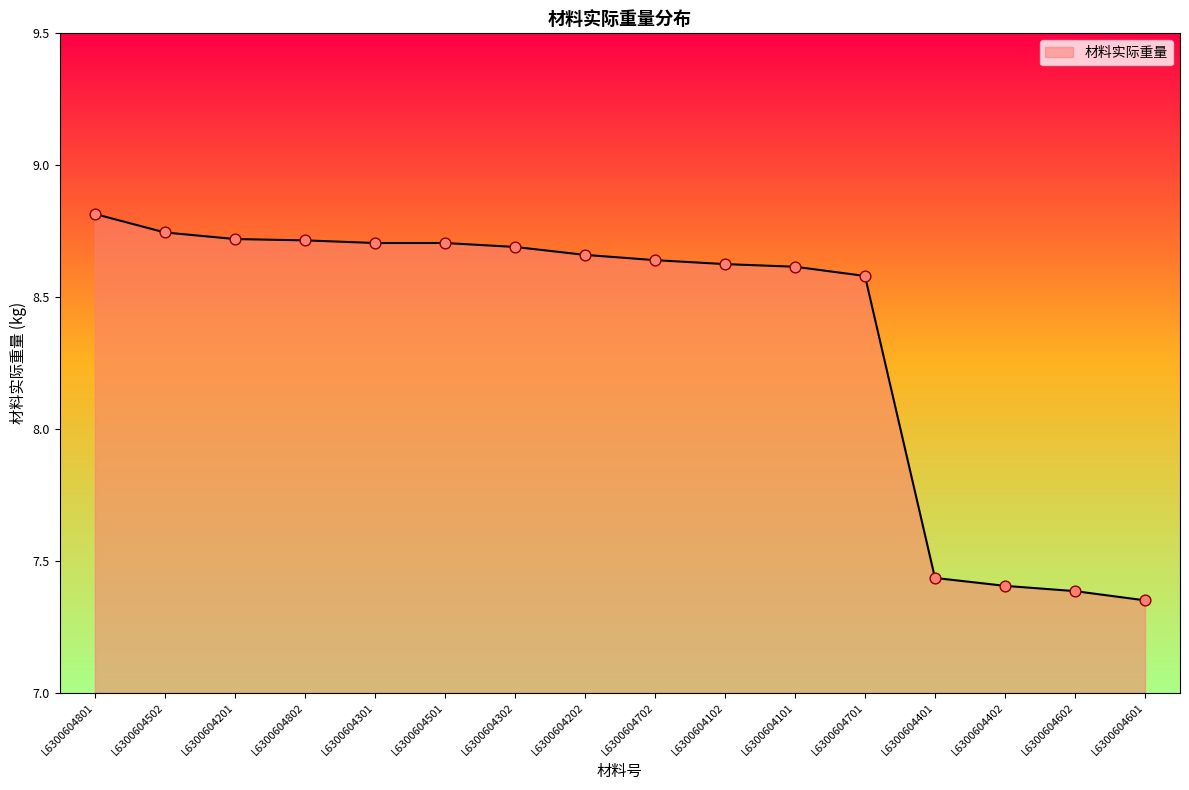

Which has a higher value, L6300604702 or L6300604301?

L6300604301